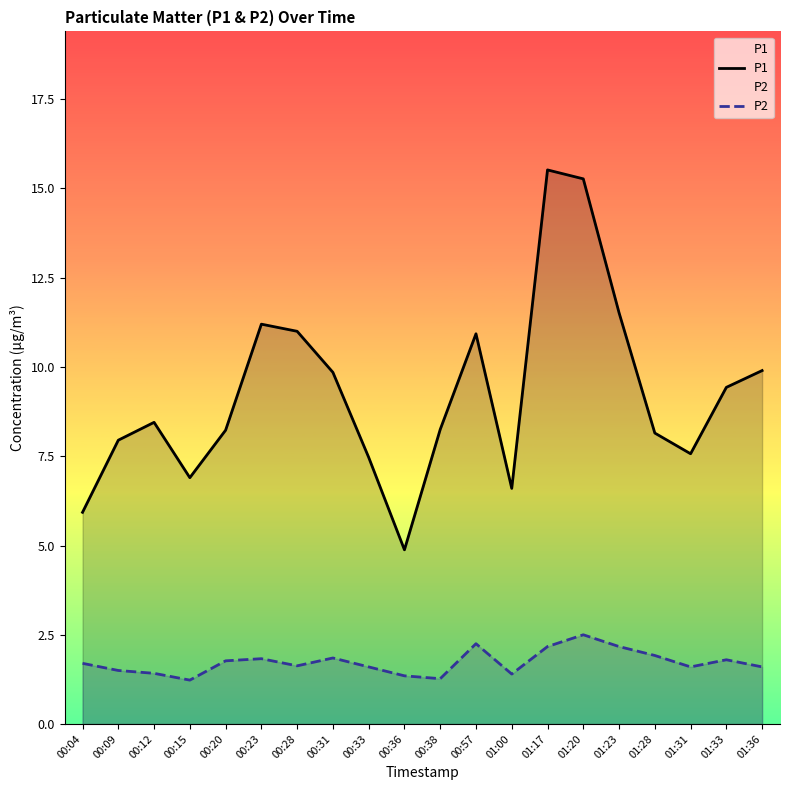

True or false: P1 has a value of 15.3 at 01:20.

True